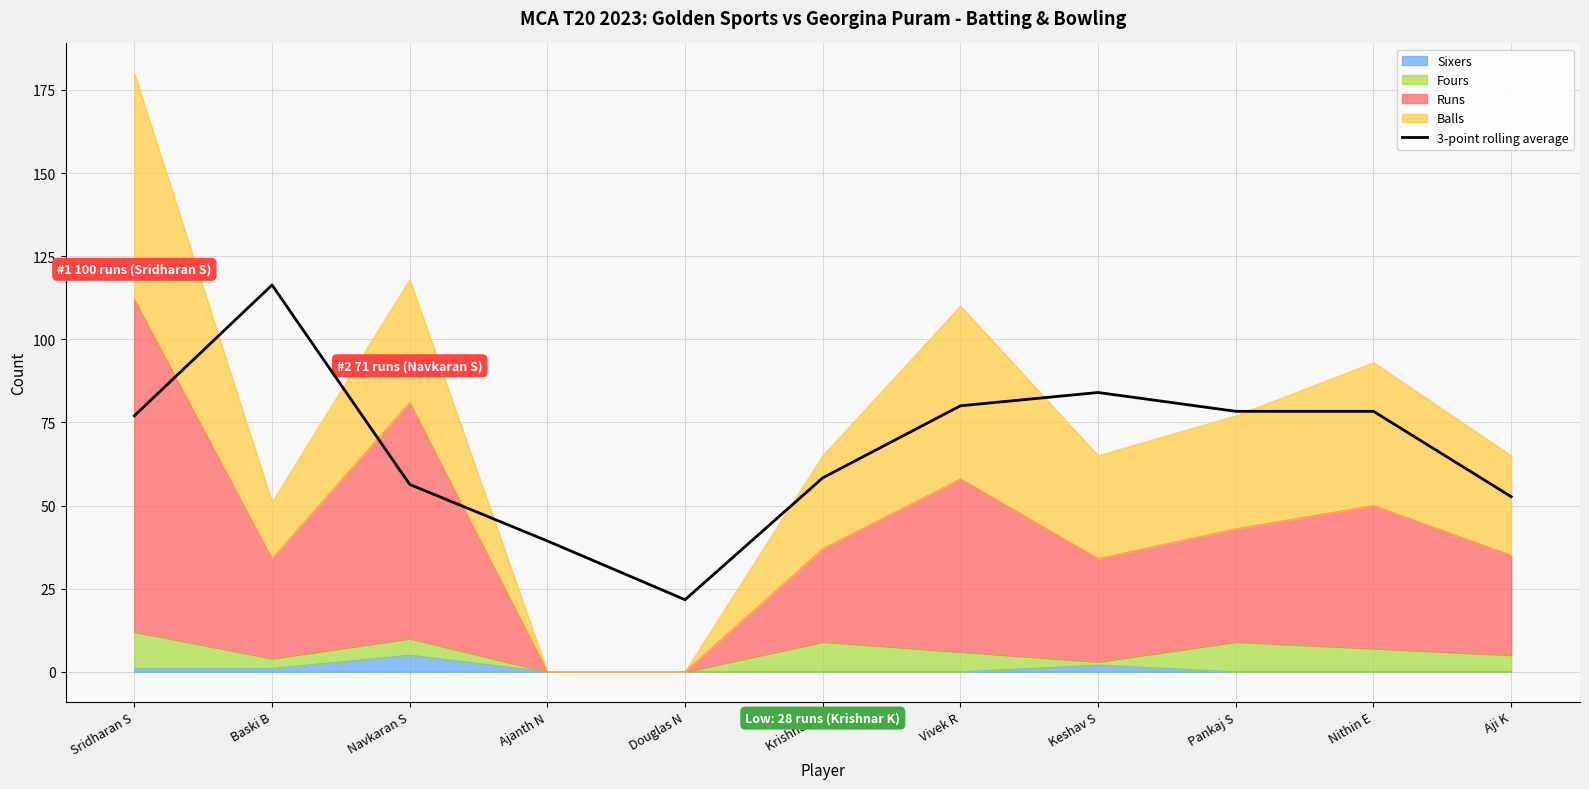

How many data points are above 77?

5